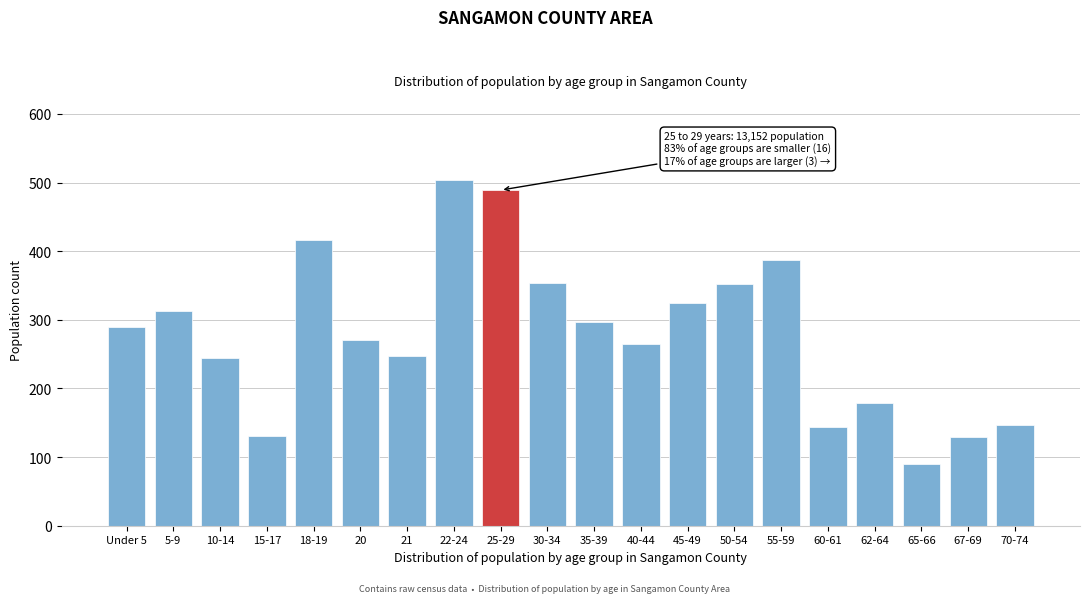

What position from the left is 67-69?

19